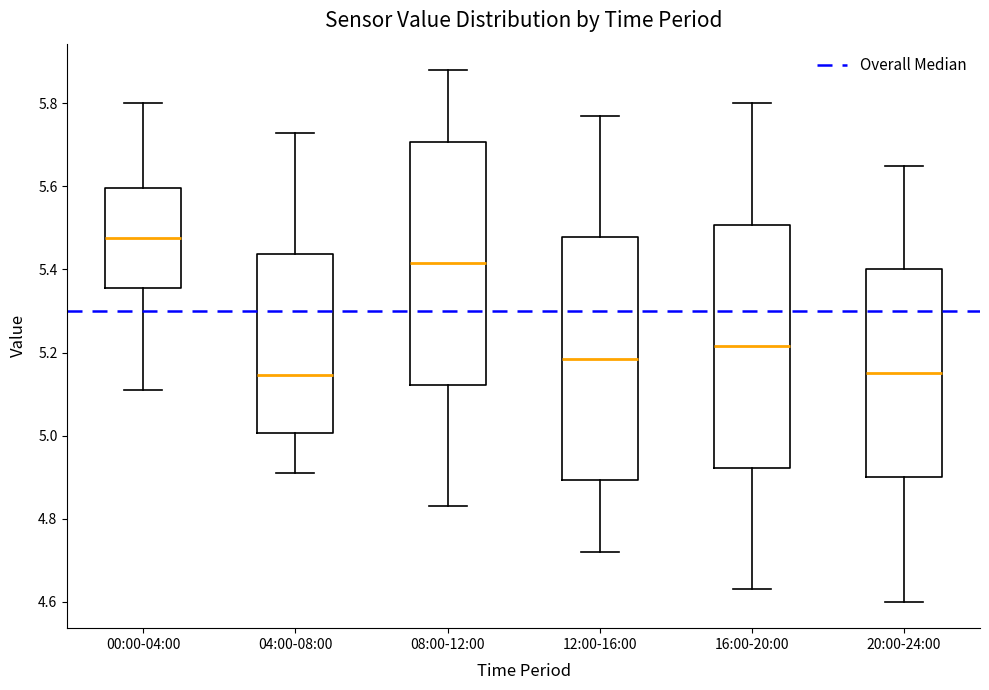

Reading left to right, transcribe this box plot: for each box, give where its median line is, the range the box spans, and where its two whiskers end, as read against the y-axis. The values are not printed on the chart, so give them approximately, as read against the axis.

00:00-04:00: median 5.48, box 5.36 to 5.60, whiskers 5.12 to 5.80
04:00-08:00: median 5.14, box 5.00 to 5.44, whiskers 4.92 to 5.74
08:00-12:00: median 5.42, box 5.12 to 5.70, whiskers 4.84 to 5.88
12:00-16:00: median 5.18, box 4.90 to 5.48, whiskers 4.72 to 5.78
16:00-20:00: median 5.22, box 4.92 to 5.50, whiskers 4.64 to 5.80
20:00-24:00: median 5.16, box 4.90 to 5.40, whiskers 4.60 to 5.66